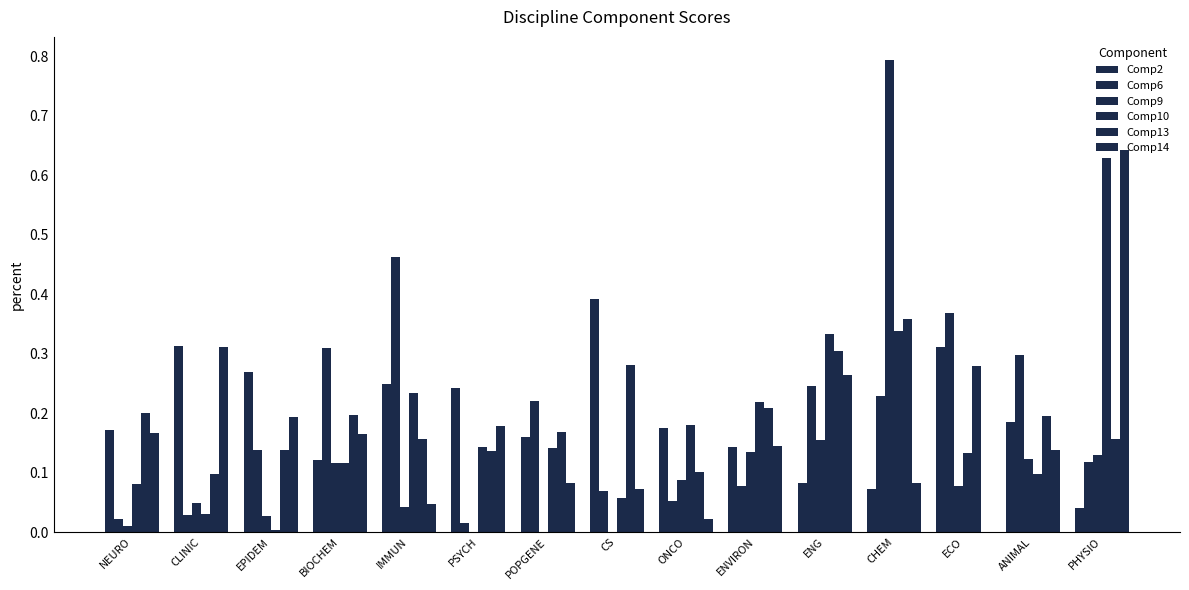

How many series are shown in this chart?

6